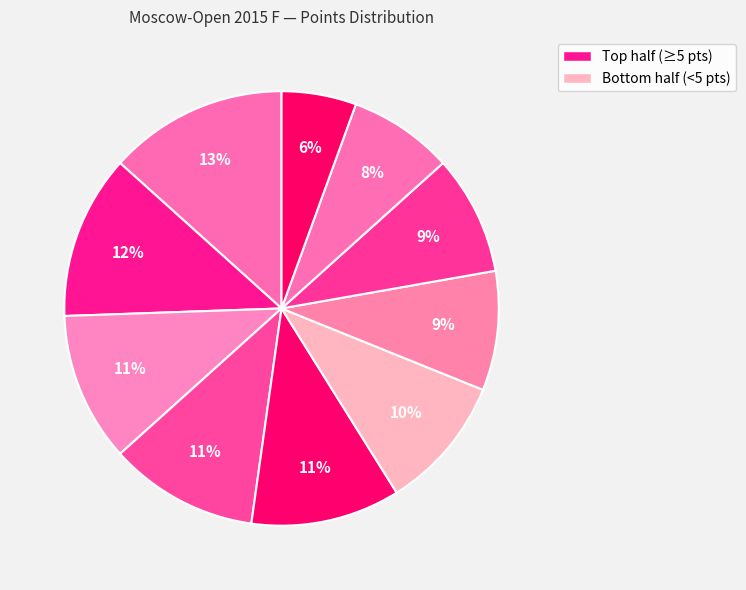

How many slices are in this pie chart?

10